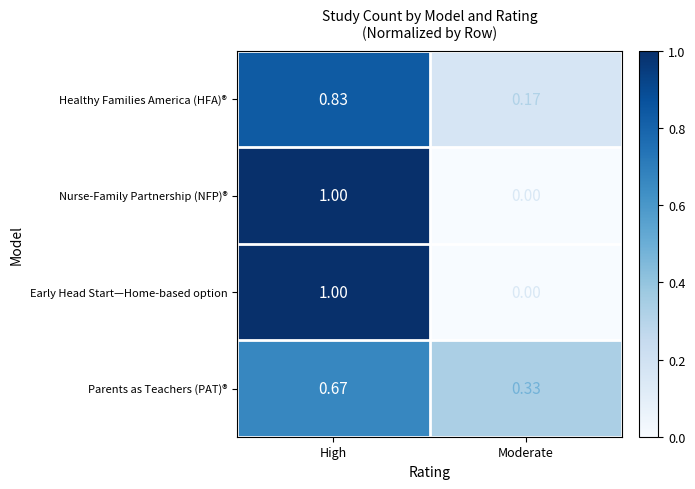

Is the value of Nurse-Family Partnership (NFP)® at High greater than the value of Parents as Teachers (PAT)® at Moderate?

Yes